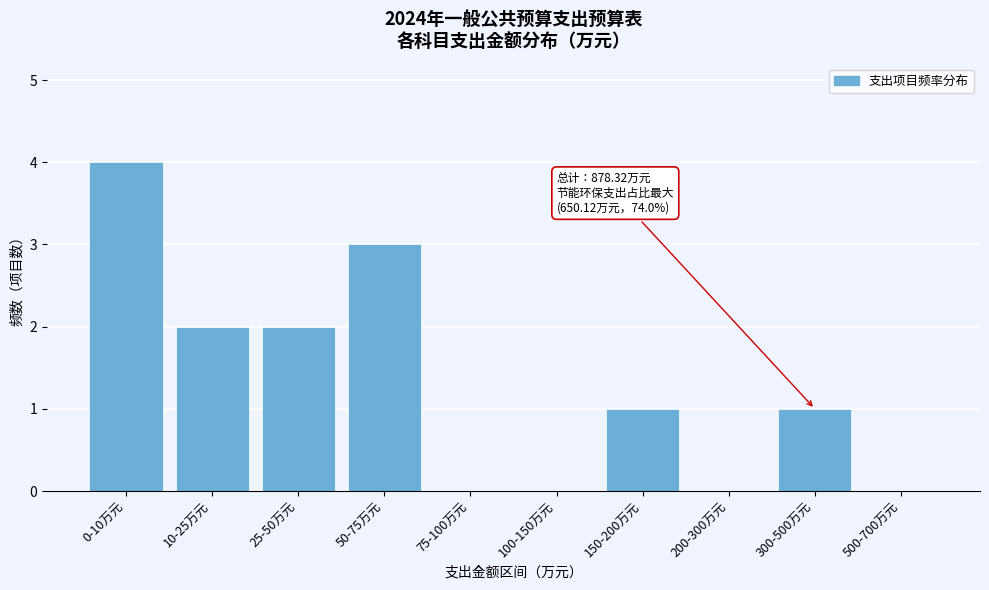

Reading right to left, transcribe all the data shown in this chart.

500-700万元=0	300-500万元=1	200-300万元=0	150-200万元=1	100-150万元=0	75-100万元=0	50-75万元=3	25-50万元=2	10-25万元=2	0-10万元=4